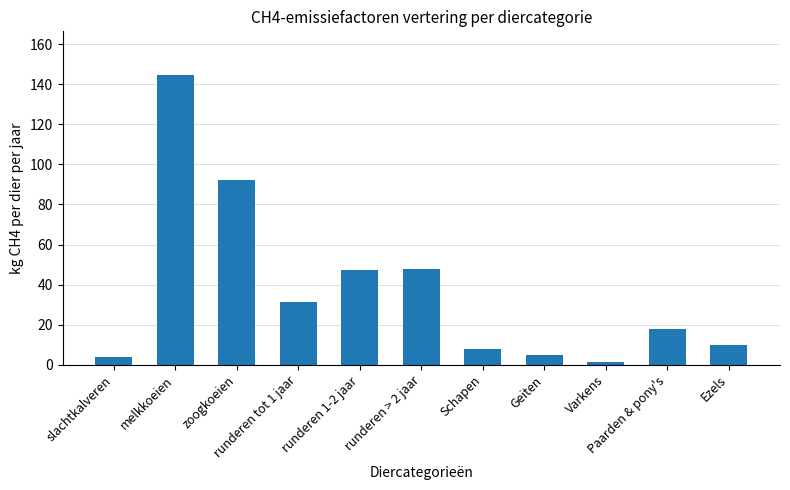

True or false: the data shows 1.5 at Varkens.

True